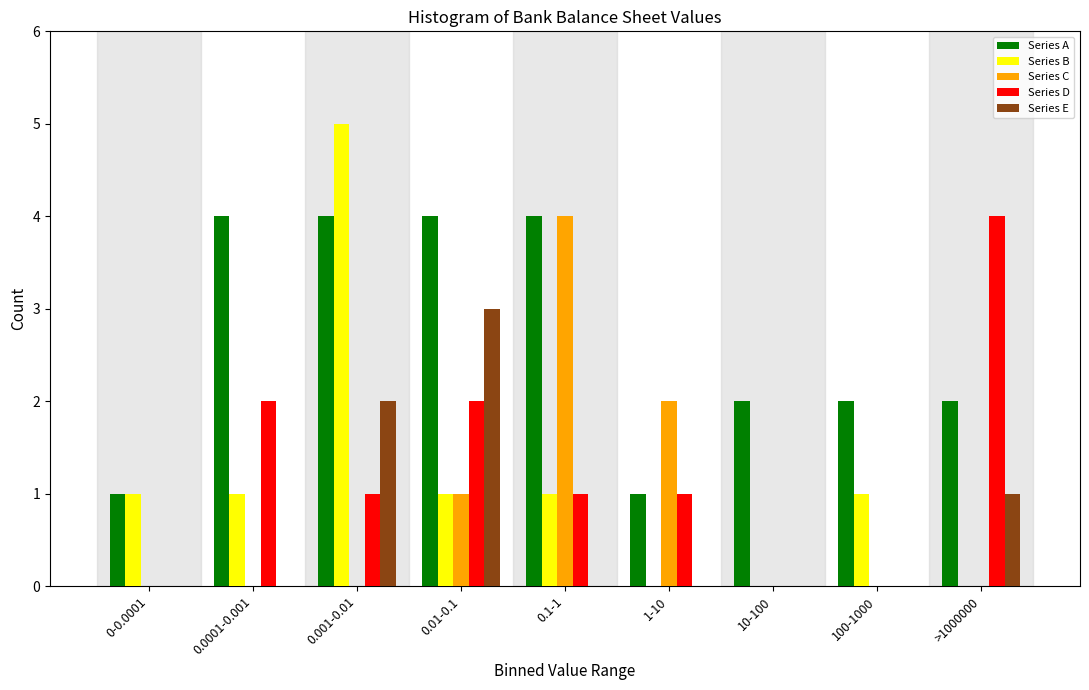

Is it true that Series A equals 2 at >1000000?

True